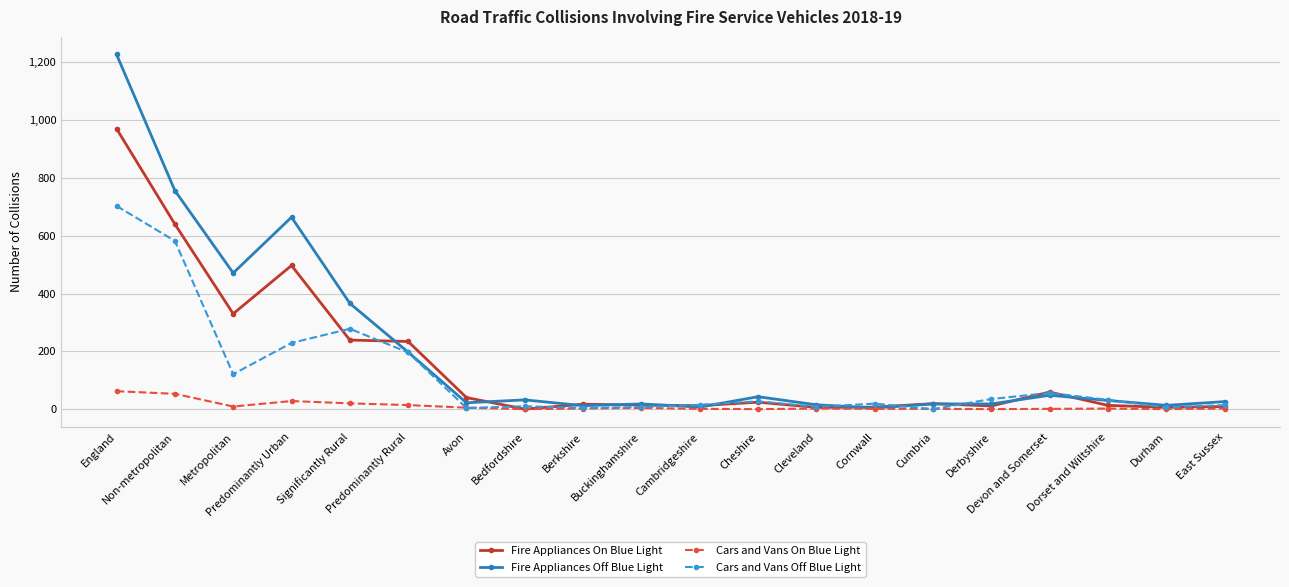

Rank the series by their average value, from lowest to highest.

Cars and Vans On Blue Light, Cars and Vans Off Blue Light, Fire Appliances On Blue Light, Fire Appliances Off Blue Light